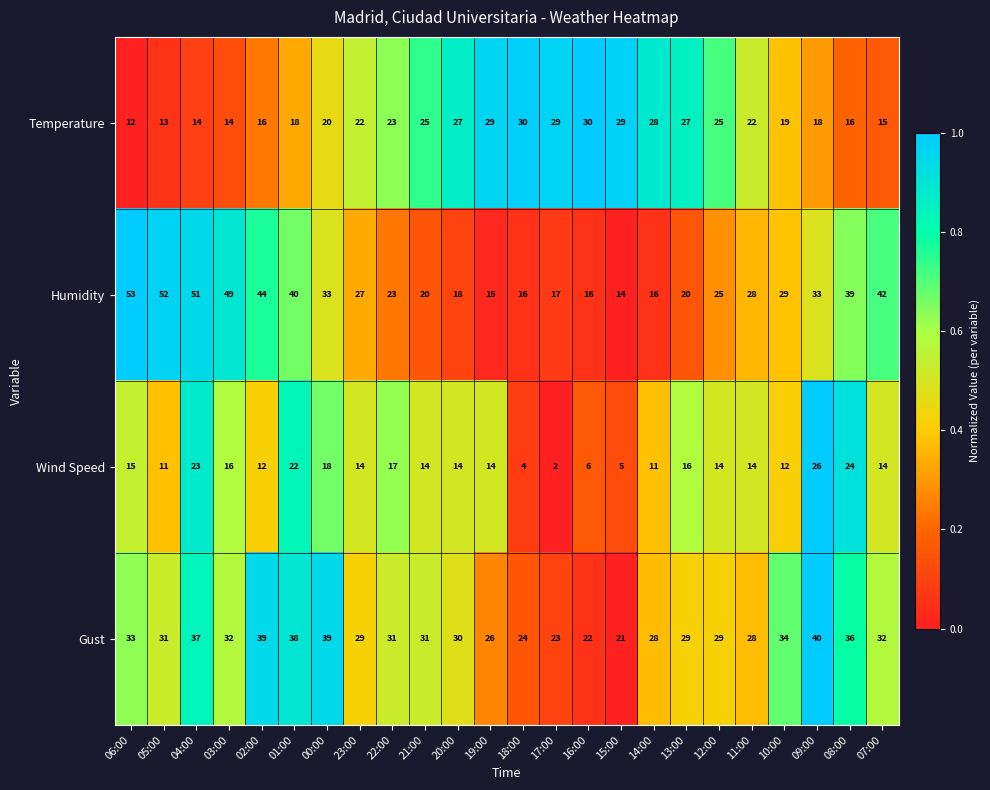

Which series changed the most between 23:00 and 20:00?

Humidity